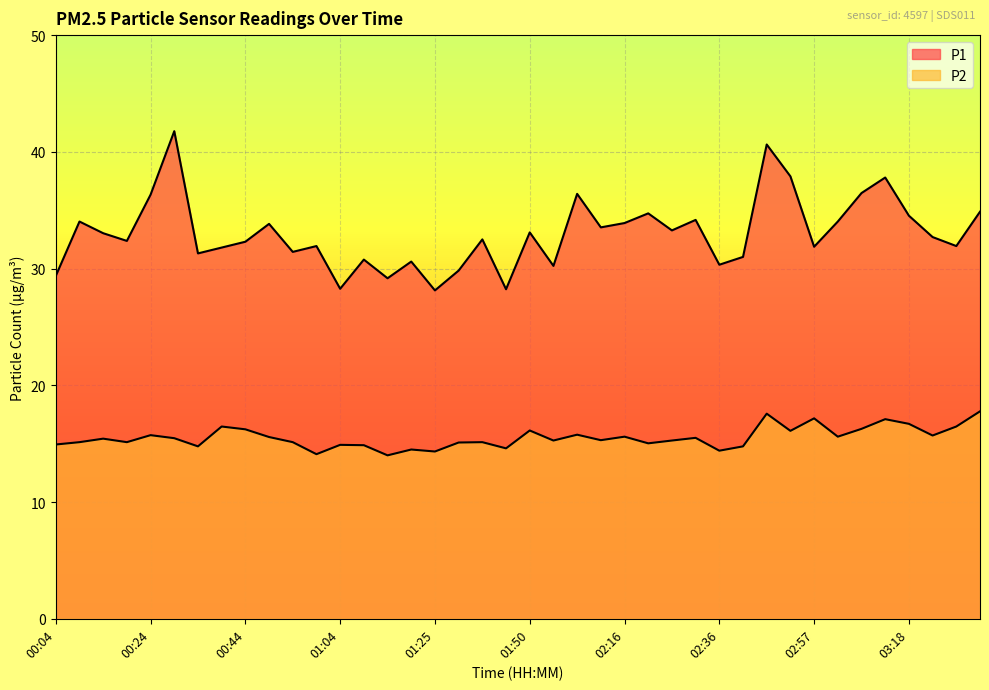

Reading left to right, list all the values displayed in this chart.

P1: 29.4	34.0	33.0	32.4	36.3	41.8	31.3	31.8	32.3	33.8	31.4	31.9	28.3	30.8	29.2	30.6	28.1	29.8	32.5	28.2	33.1	30.2	36.4	33.5	33.9	34.7	33.3	34.2	30.3	31.0	40.6	37.9	31.9	34.0	36.5	37.8	34.5	32.7	31.9	34.9
P2: 14.9	15.1	15.4	15.1	15.7	15.5	14.8	16.5	16.2	15.6	15.1	14.1	14.9	14.9	14.0	14.5	14.3	15.1	15.1	14.6	16.1	15.3	15.8	15.3	15.6	15.0	15.3	15.5	14.4	14.8	17.6	16.1	17.2	15.6	16.3	17.1	16.7	15.7	16.5	17.8